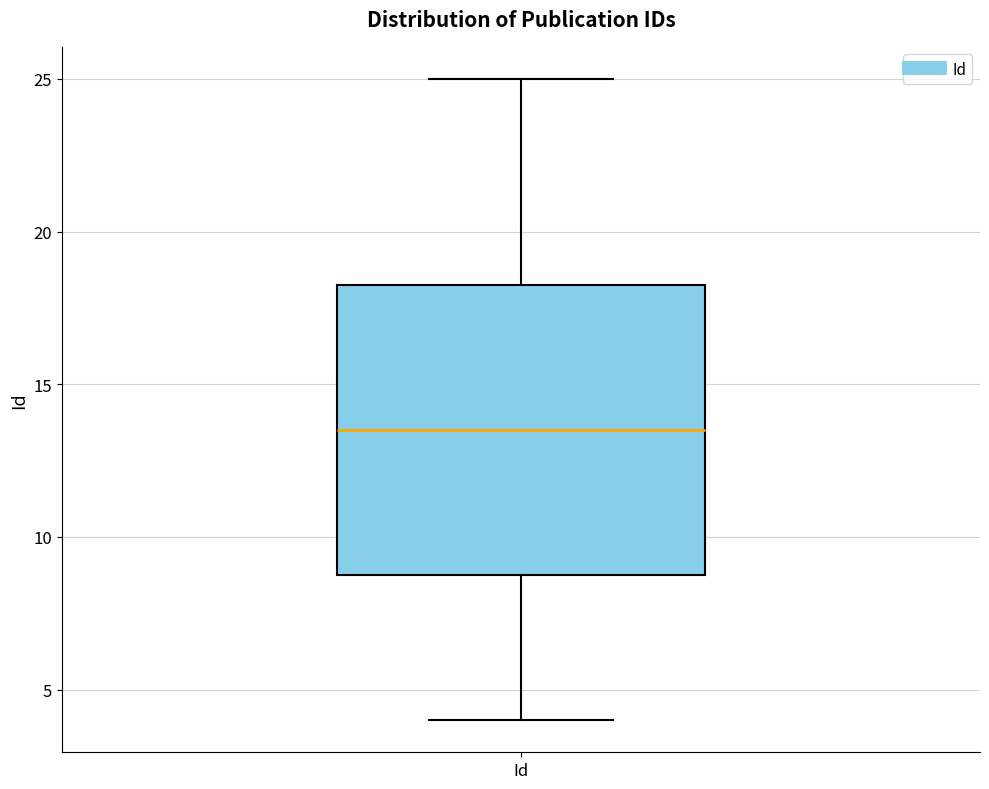

Where does the median line of the box for Id sit on the y-axis? The values are not printed on the chart, so give them approximately, as read against the axis.

13.5